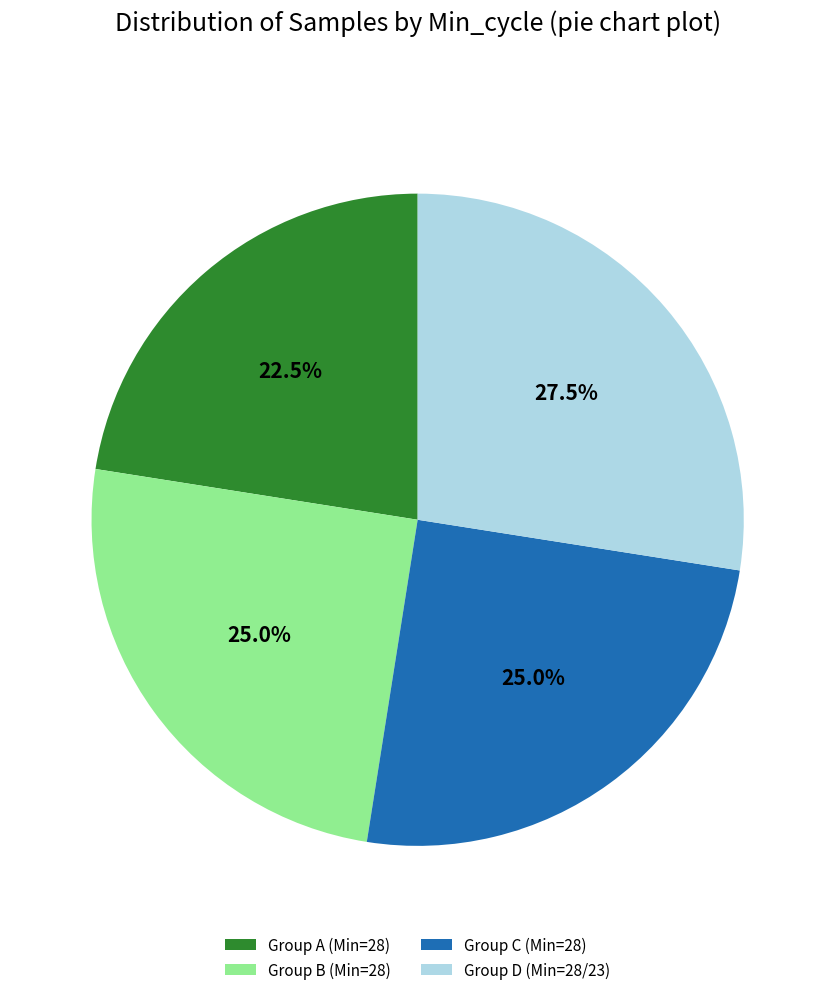

Which has a higher value, Group D (Min=28/23) or Group C (Min=28)?

Group D (Min=28/23)